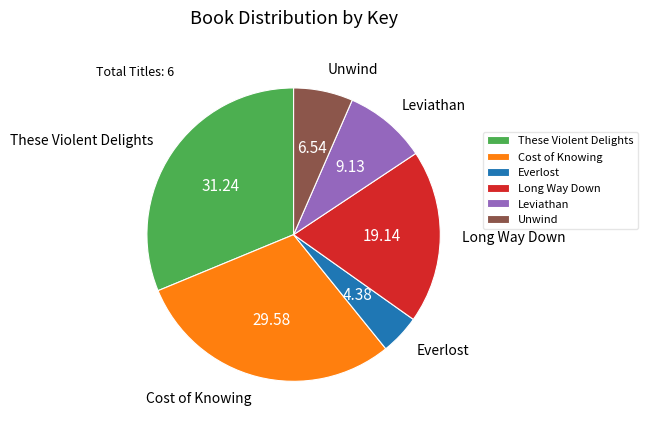

What is the smallest slice in the pie chart?

Everlost